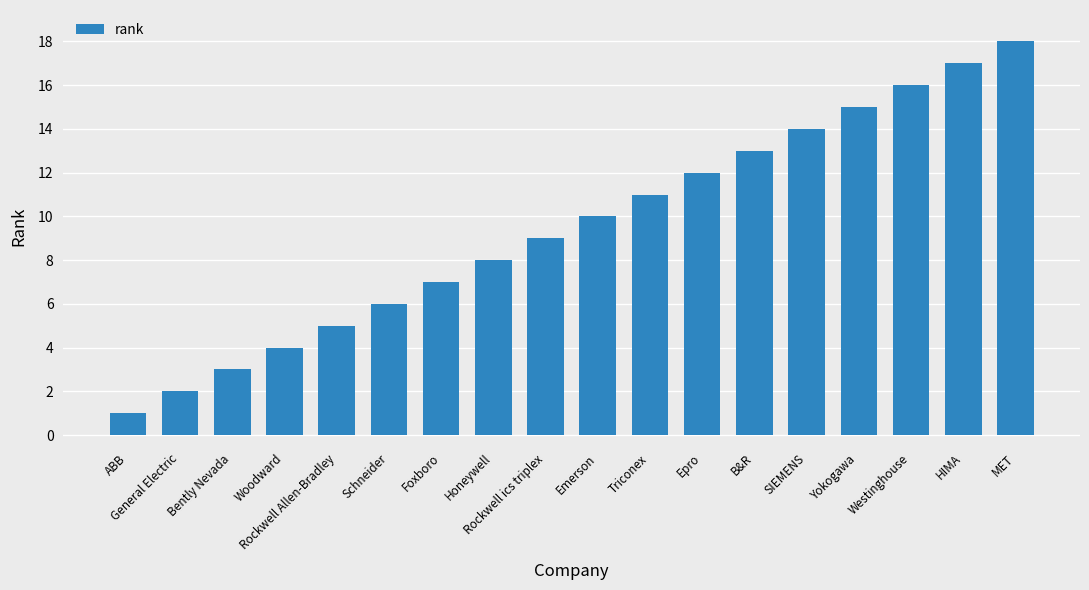

Rank the categories by value from lowest to highest.

ABB, General Electric, Bently Nevada, Woodward, Rockwell Allen-Bradley, Schneider, Foxboro, Honeywell, Rockwell ics triplex, Emerson, Triconex, Epro, B&R, SIEMENS, Yokogawa, Westinghouse, HIMA, MET